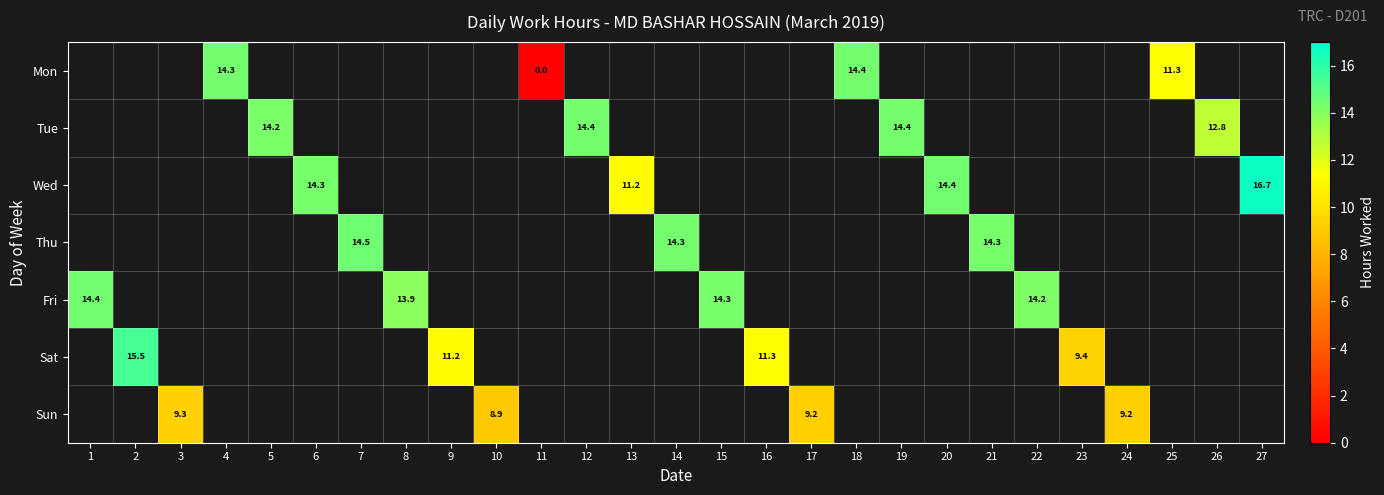

At which category does the chart reach its peak across all series?

27